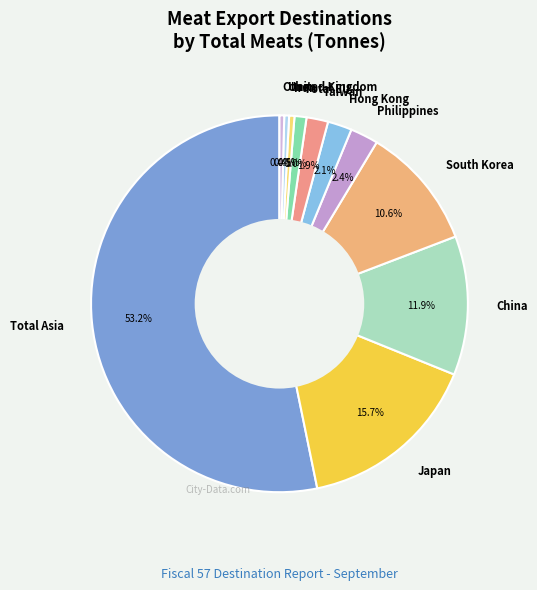

How many segments does this pie chart have?

11